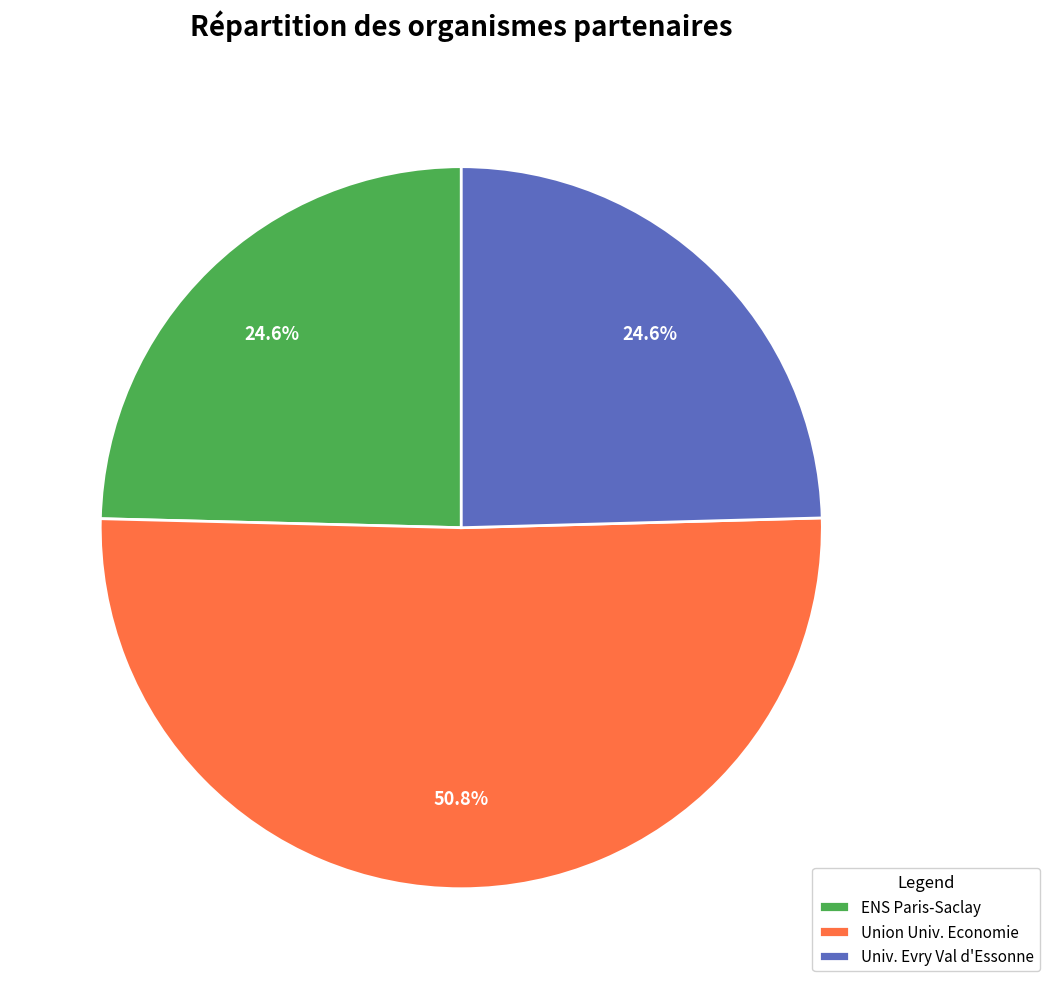

What is the largest slice in the pie chart?

Union Univ. Economie